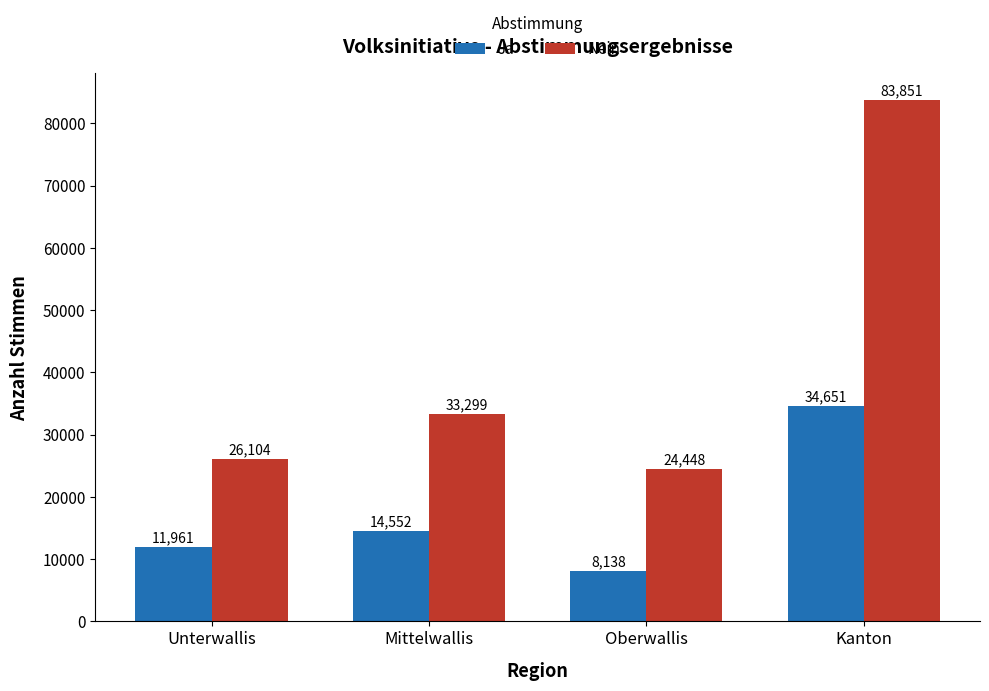

Reading right to left, list all the values displayed in this chart.

Ja: Kanton=34651	Oberwallis=8138	Mittelwallis=14552	Unterwallis=11961
Nein: Kanton=83851	Oberwallis=24448	Mittelwallis=33299	Unterwallis=26104